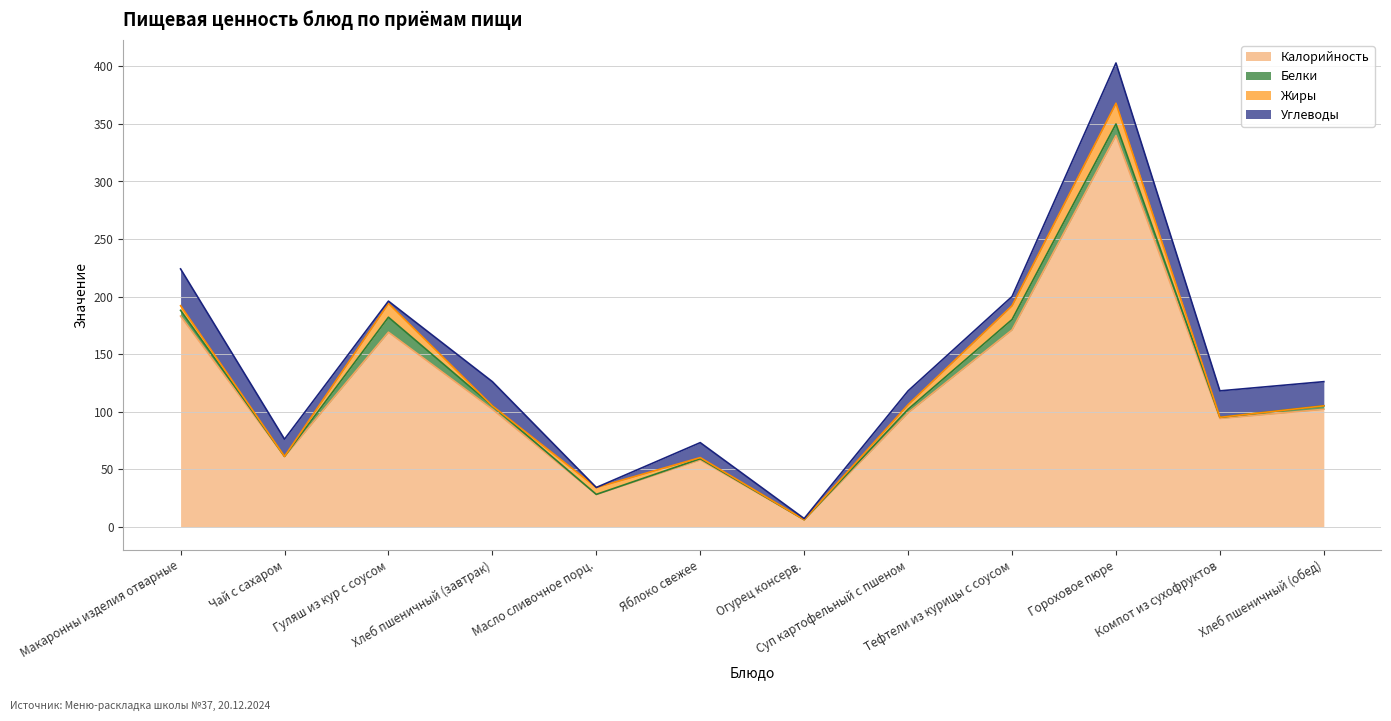

How many data points does each series have?

12